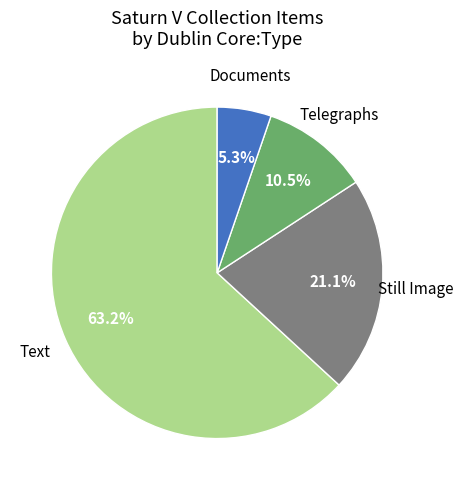

Is there a majority slice in this chart?

Yes